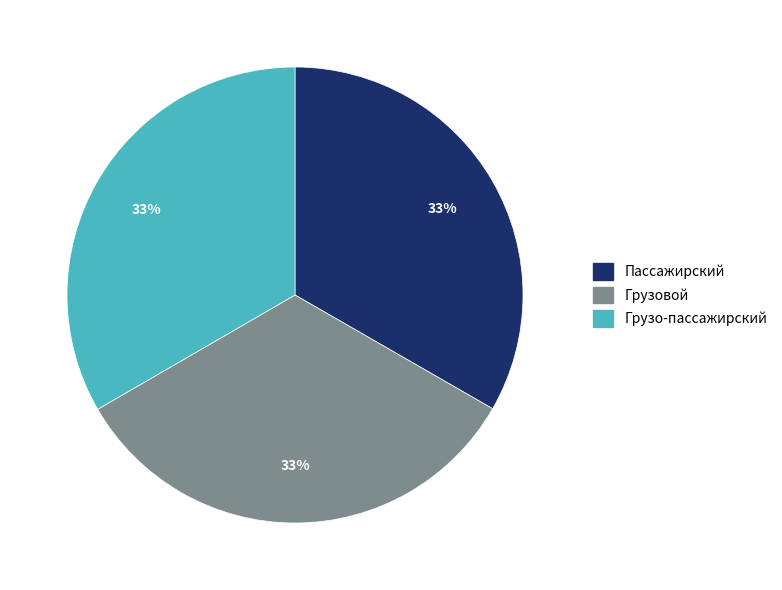

Does Грузовой account for over 50% of the chart?

No